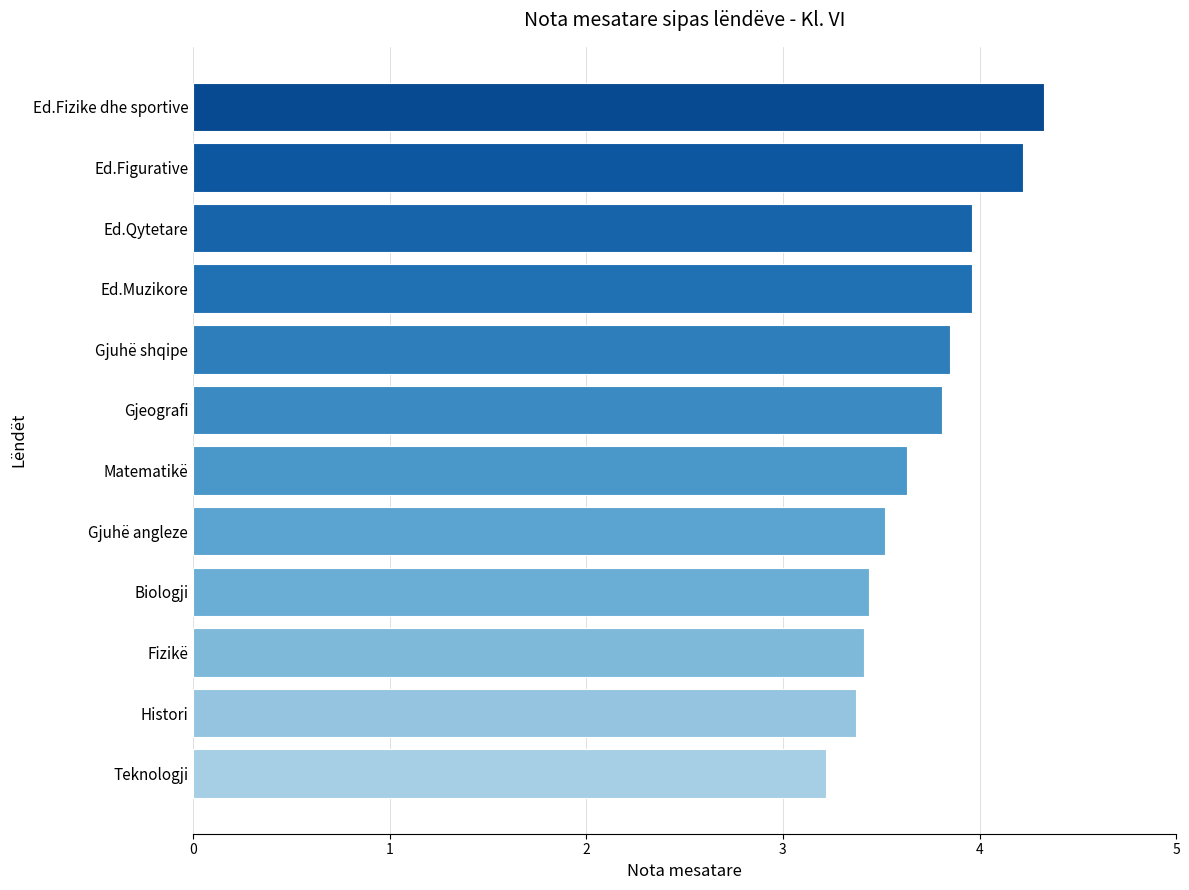

Reading top to bottom, list all the values displayed in this chart.

Ed.Fizike dhe sportive=4.3	Ed.Figurative=4.2	Ed.Qytetare=4.0	Ed.Muzikore=4.0	Gjuhë shqipe=3.9	Gjeografi=3.8	Matematikë=3.6	Gjuhë angleze=3.5	Biologji=3.4	Fizikë=3.4	Histori=3.4	Teknologji=3.2